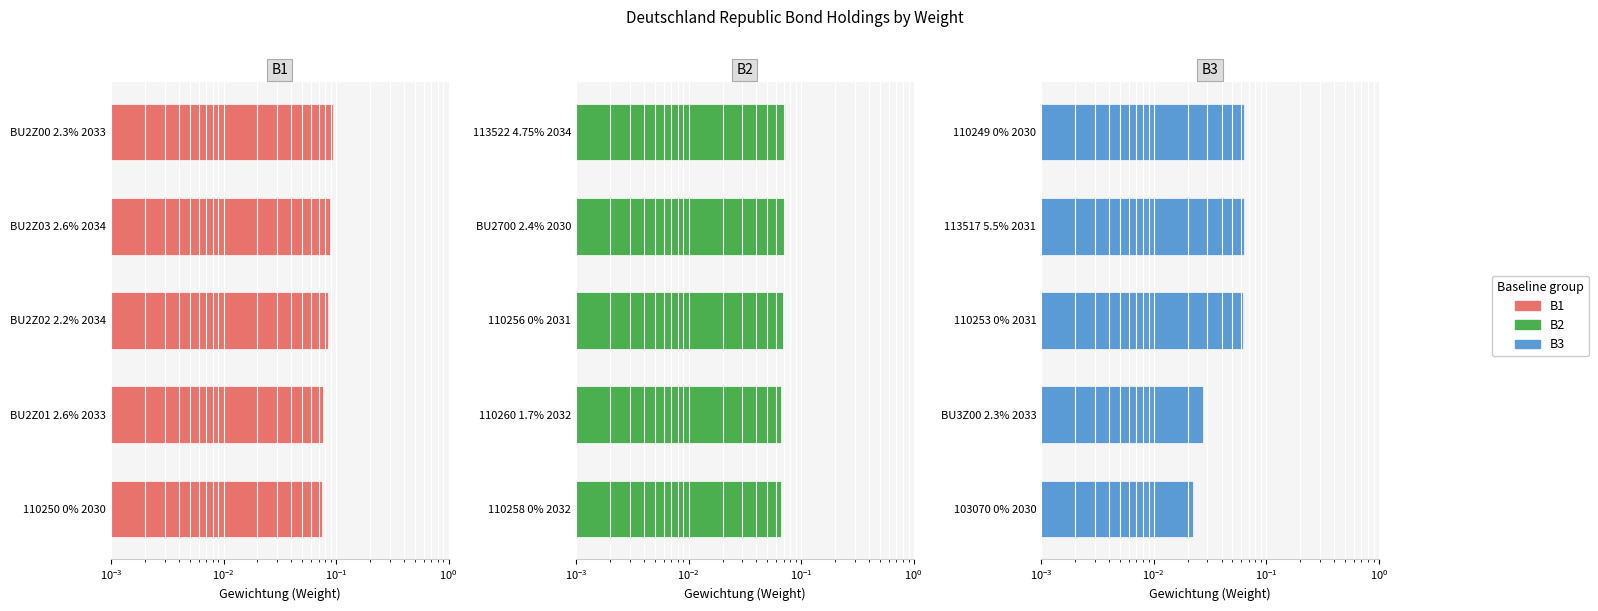

How many bars are there in total?

15